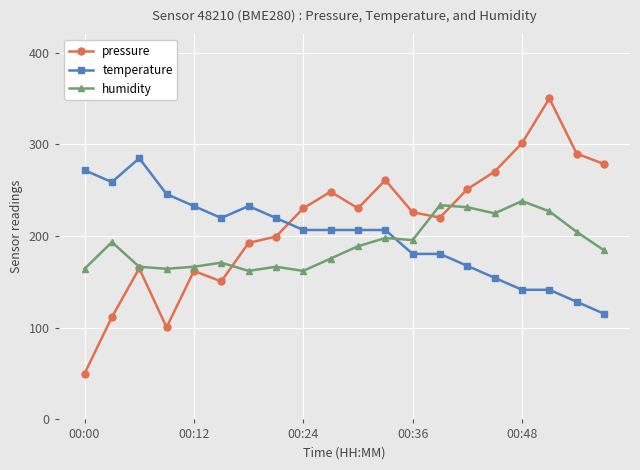

How many intersections are there between humidity and temperature?

1